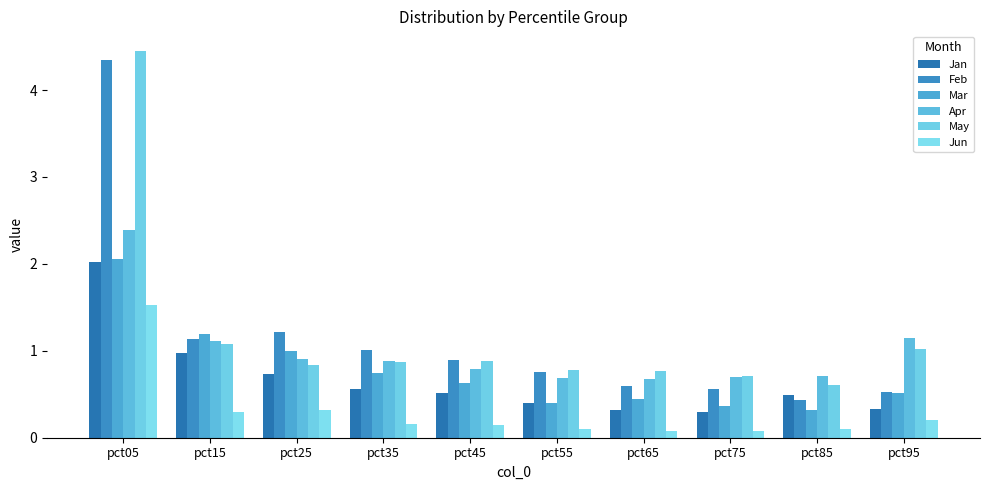

The value of Jan at pct45 is 0.8. True or false?

False